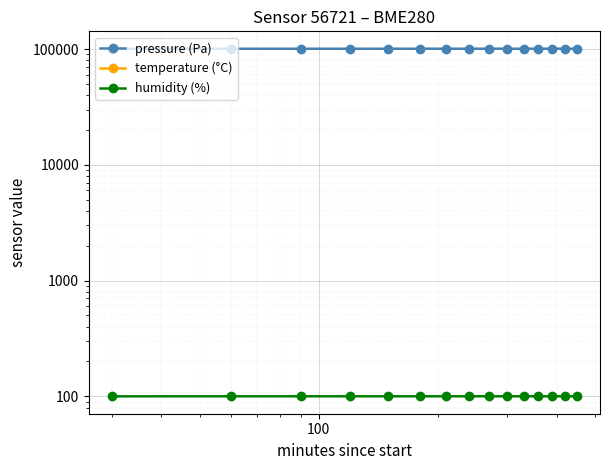

Rank the series by their maximum value, from highest to lowest.

pressure (Pa), humidity (%), temperature (°C)